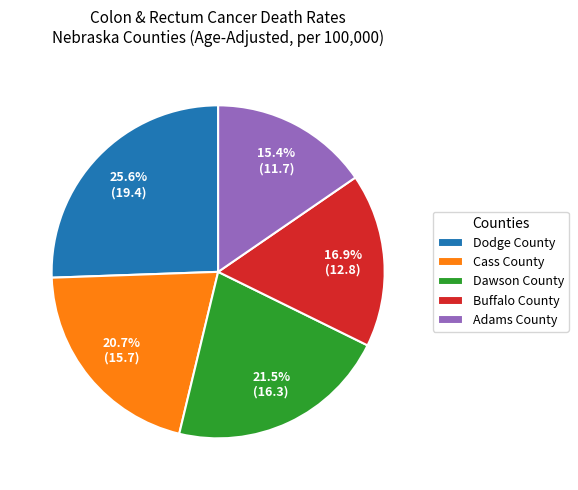

What is the ratio of the value at Adams County to the value at Cass County?

0.7